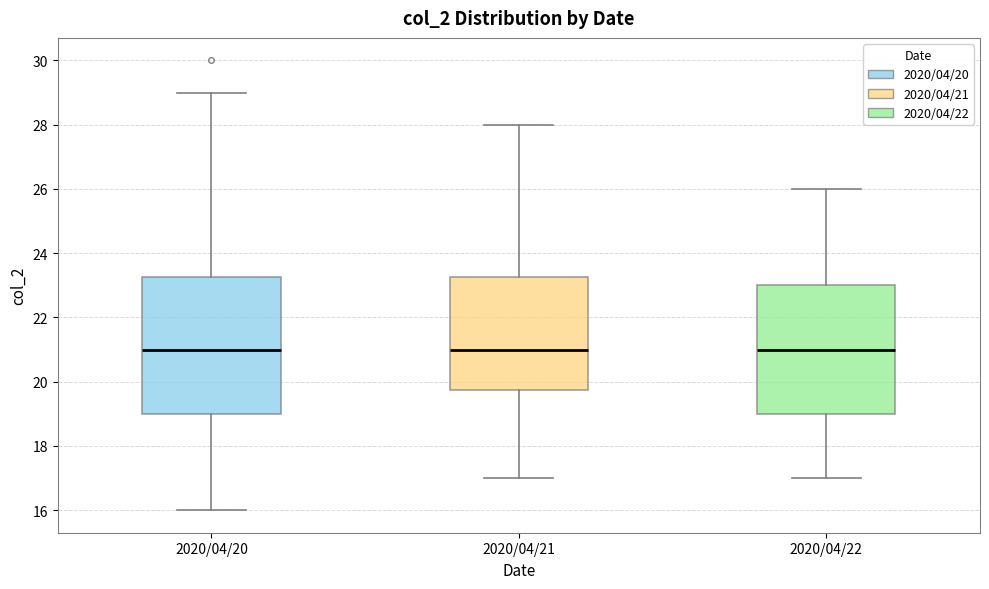

Reading left to right, read every box against the y-axis: the position of its median line, the range the box covers, and the ends of its whiskers. The values are not printed on the chart, so give them approximately, as read against the axis.

2020/04/20: median 21.0, box 19.0 to 23.2, whiskers 16.0 to 29.0
2020/04/21: median 21.0, box 19.8 to 23.2, whiskers 17.0 to 28.0
2020/04/22: median 21.0, box 19.0 to 23.0, whiskers 17.0 to 26.0